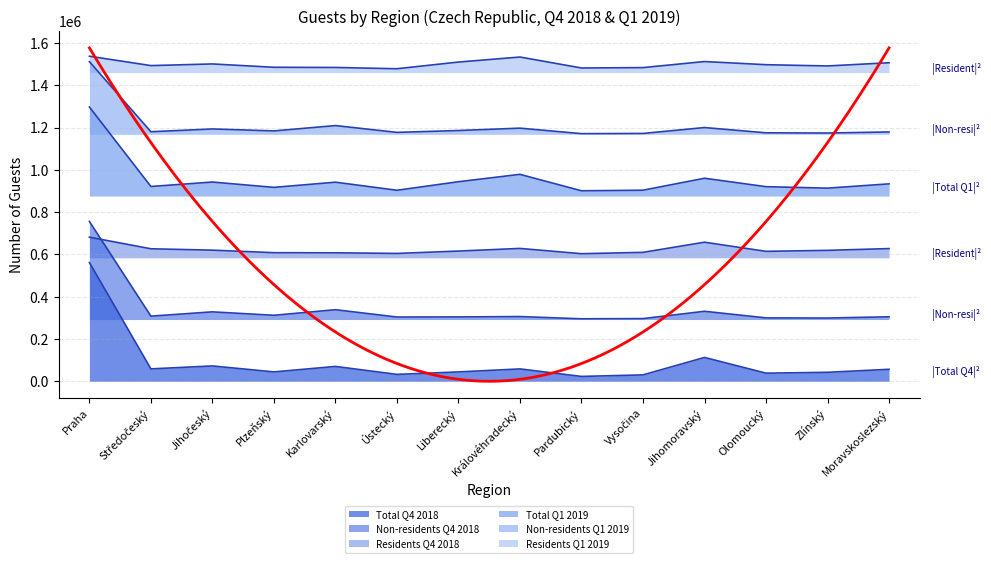

What position from the right is Zlínský?

2